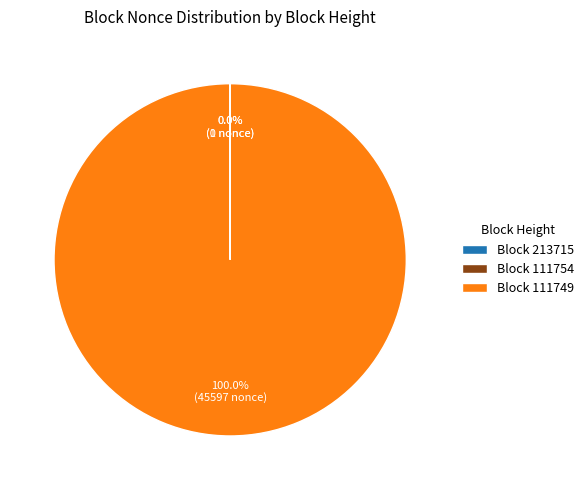

Which slice is the smallest?

111754